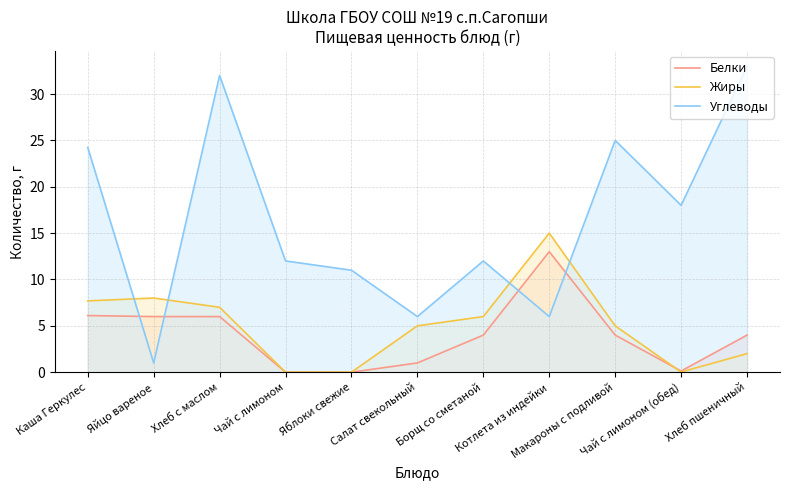

Reading left to right, transcribe all the data shown in this chart.

Белки: 6.1	6.0	6.0	0.0	0.0	1.0	4.0	13.0	4.0	0.1	4.0
Жиры: 7.7	8.0	7.0	0.0	0.0	5.0	6.0	15.0	5.0	0.0	2.0
Углеводы: 24.2	1.0	32.0	12.0	11.0	6.0	12.0	6.0	25.0	18.0	33.0